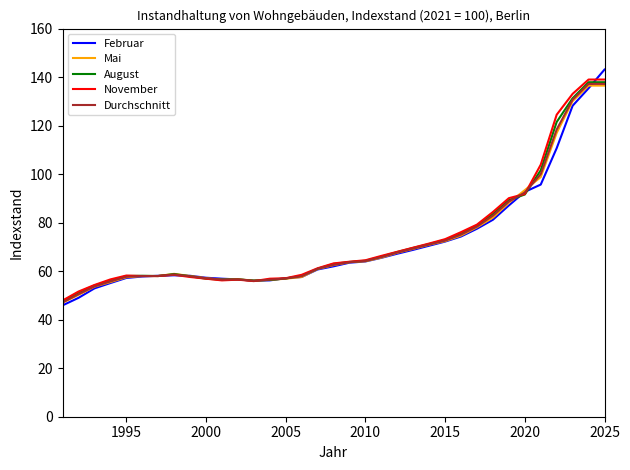

Does the chart have visible grid lines?

No